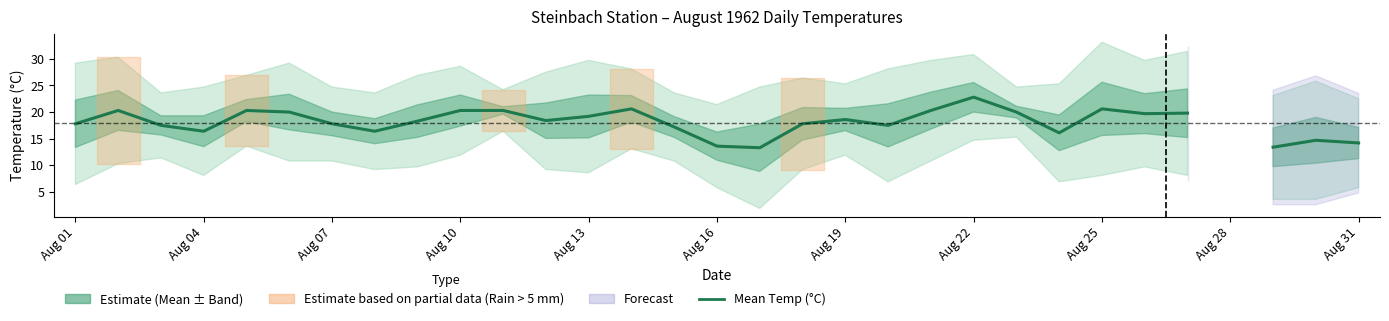

Is it true that the value at 29 is 26.2?

False